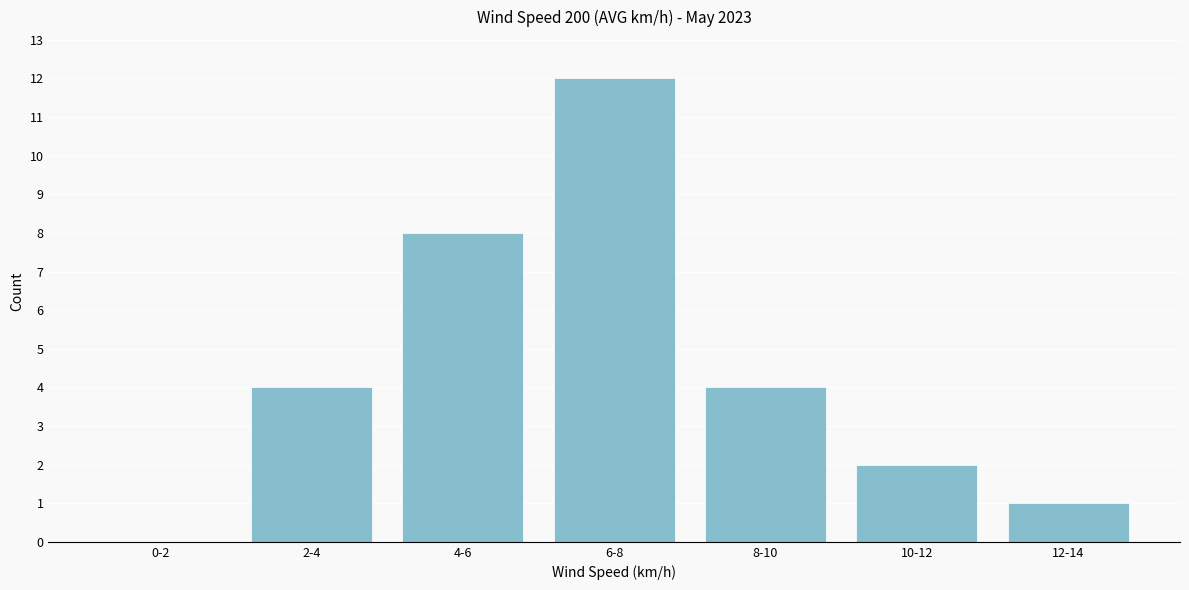

Reading left to right, extract all data points from this chart.

0-2=0	2-4=4	4-6=8	6-8=12	8-10=4	10-12=2	12-14=1